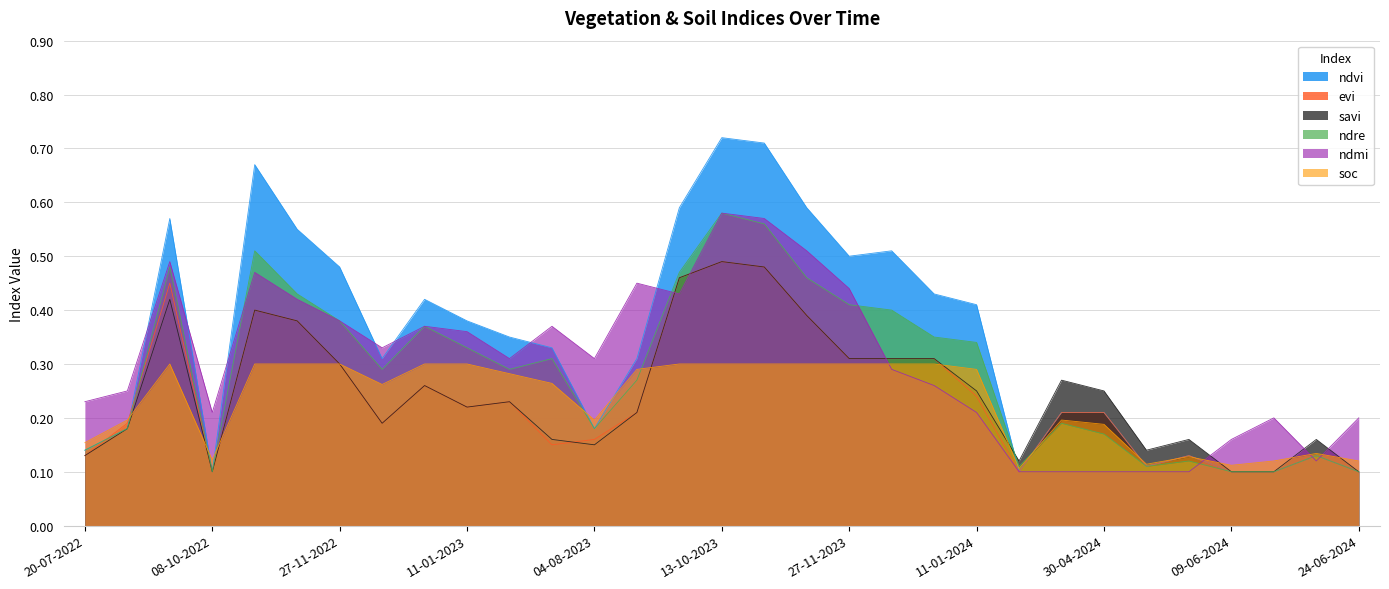

What is the label of the 27th point from the left?

04-06-2024